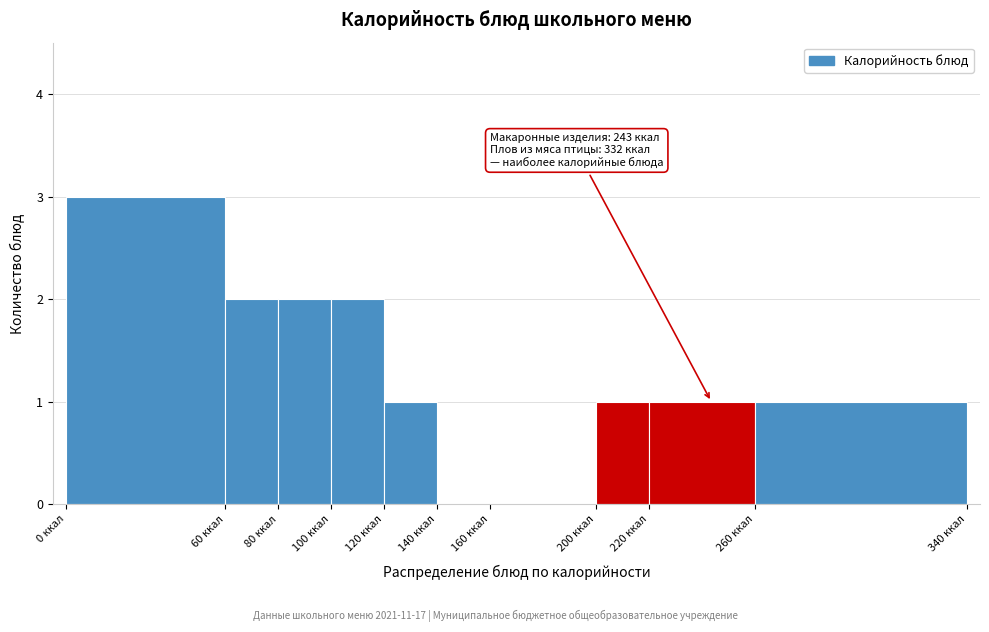

Which range on the x-axis has the tallest bar?

0 to 60